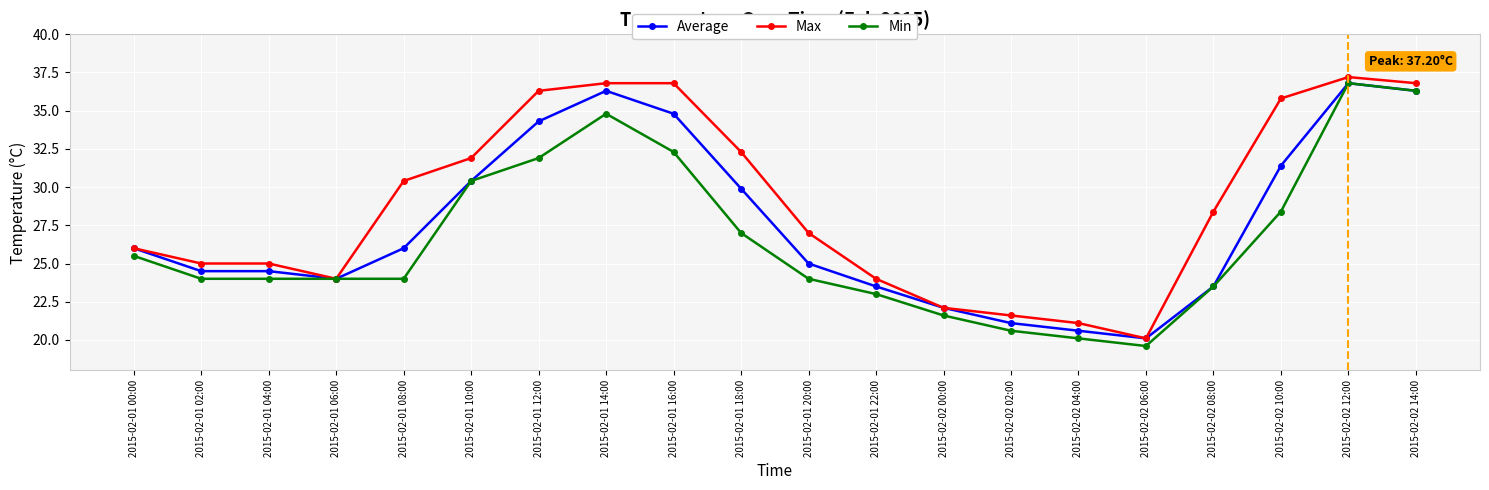

At which label does Max first exceed 28?

2015-02-01 08:00